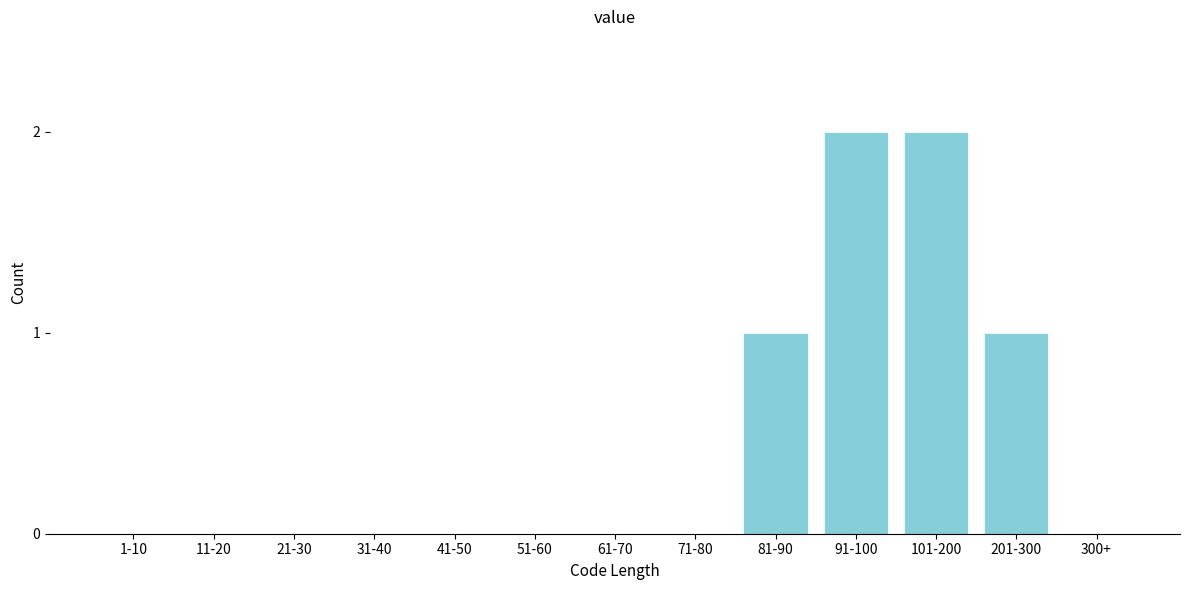

Reading left to right, extract all data points from this chart.

1-10=0	11-20=0	21-30=0	31-40=0	41-50=0	51-60=0	61-70=0	71-80=0	81-90=1	91-100=2	101-200=2	201-300=1	300+=0